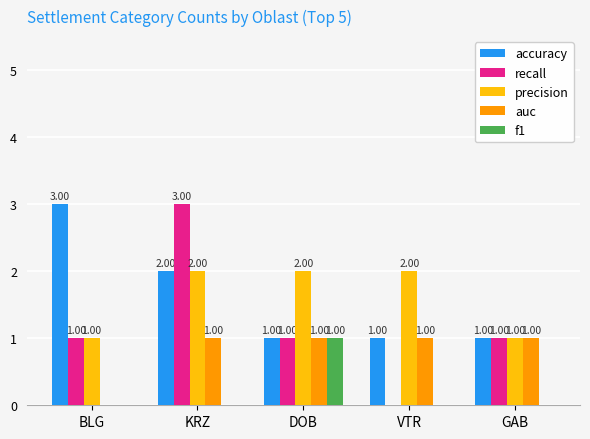

What is the sum of all precision values?

8